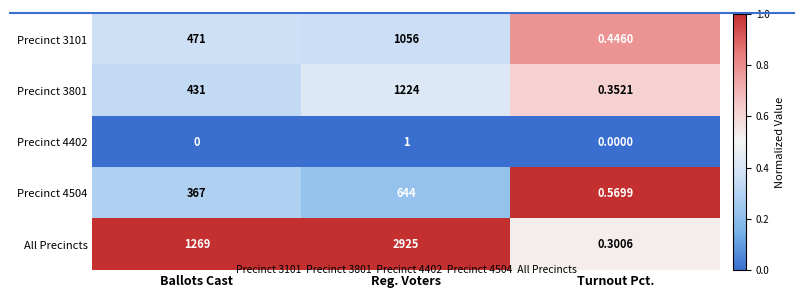

Where is Precinct 3801 nearest to the value 612?

Ballots Cast